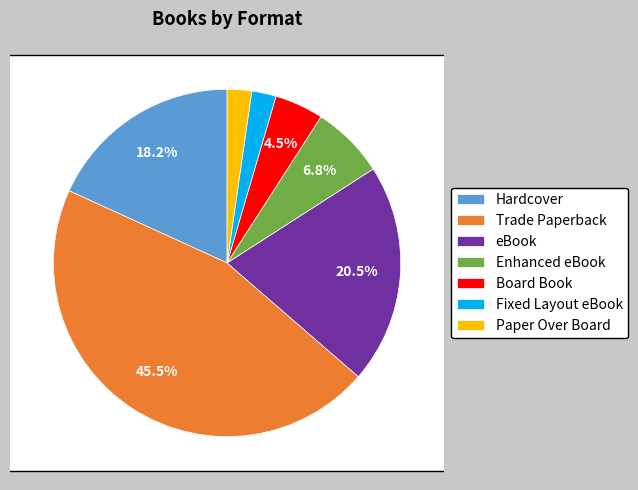

The eBook slice represents 6% of the pie. True or false?

False